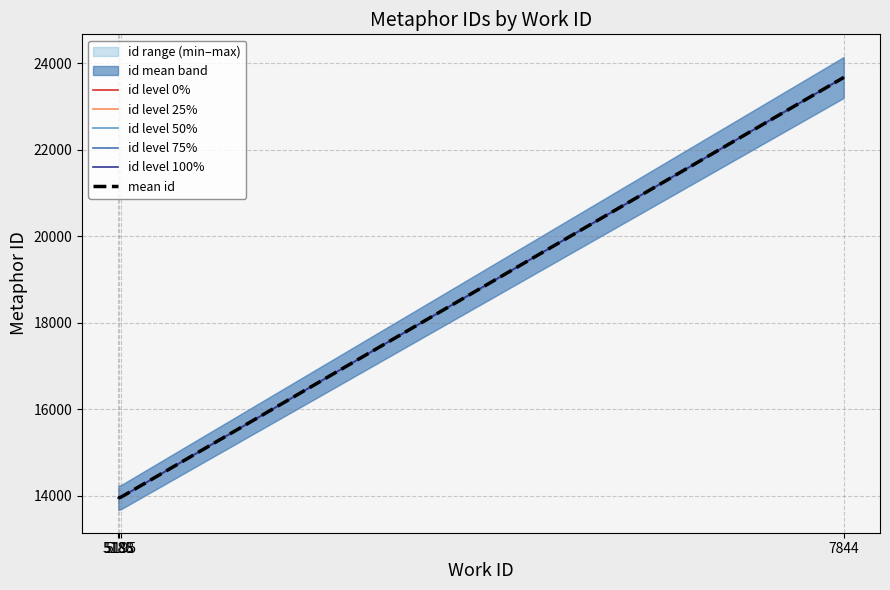

What value does the data have at 7844, to the nearest 50?

23700